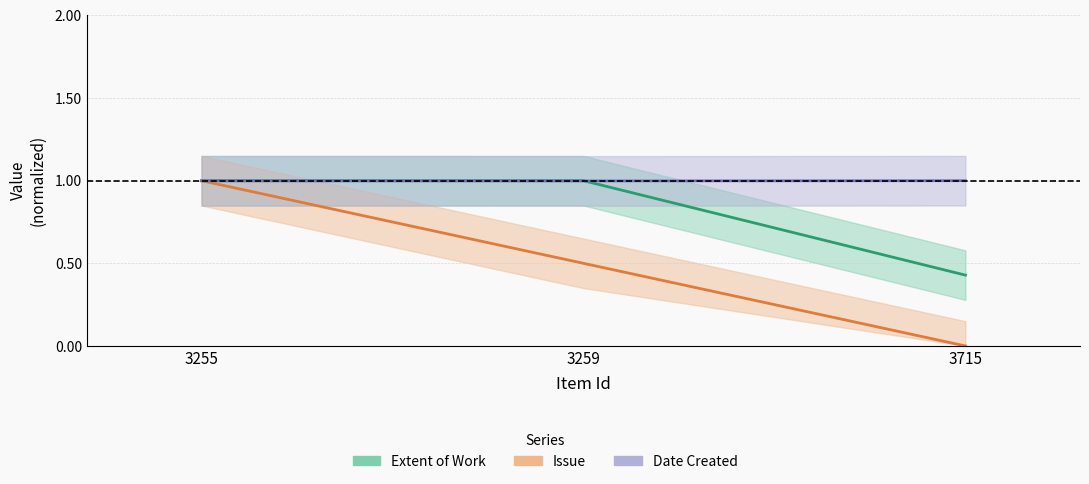

Which series has the widest spread of values?

Issue